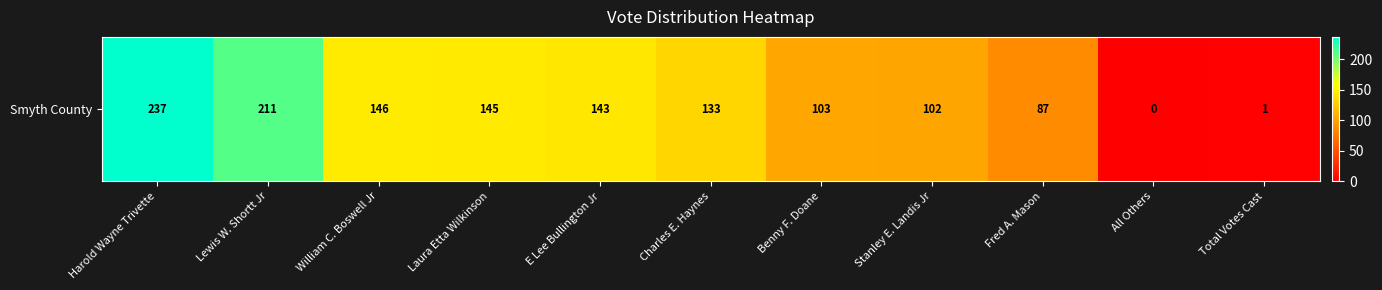

Where does the data first go above 133?

Harold Wayne Trivette